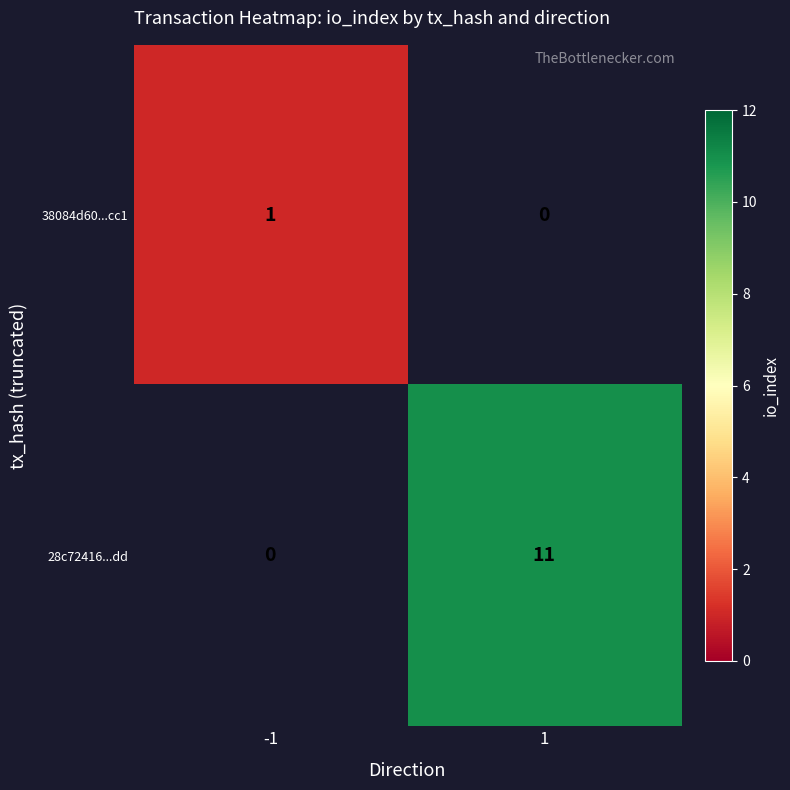

How many data points does each series have?

2